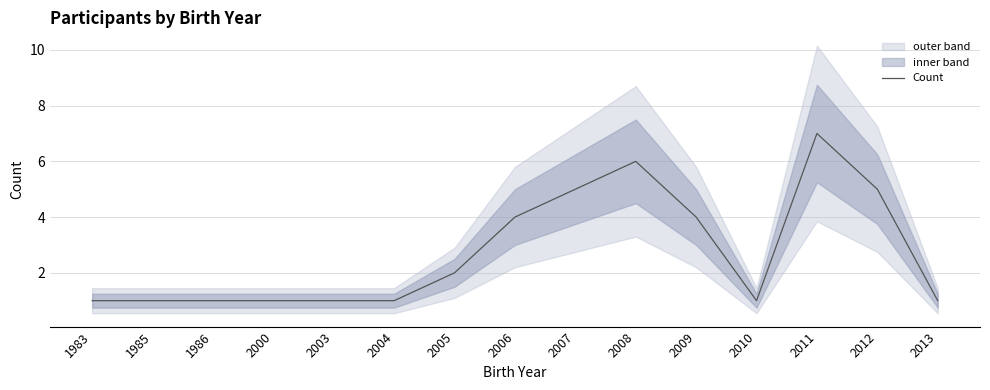

Reading right to left, transcribe all the data shown in this chart.

2013=1	2012=5	2011=7	2010=1	2009=4	2008=6	2007=5	2006=4	2005=2	2004=1	2003=1	2000=1	1986=1	1985=1	1983=1